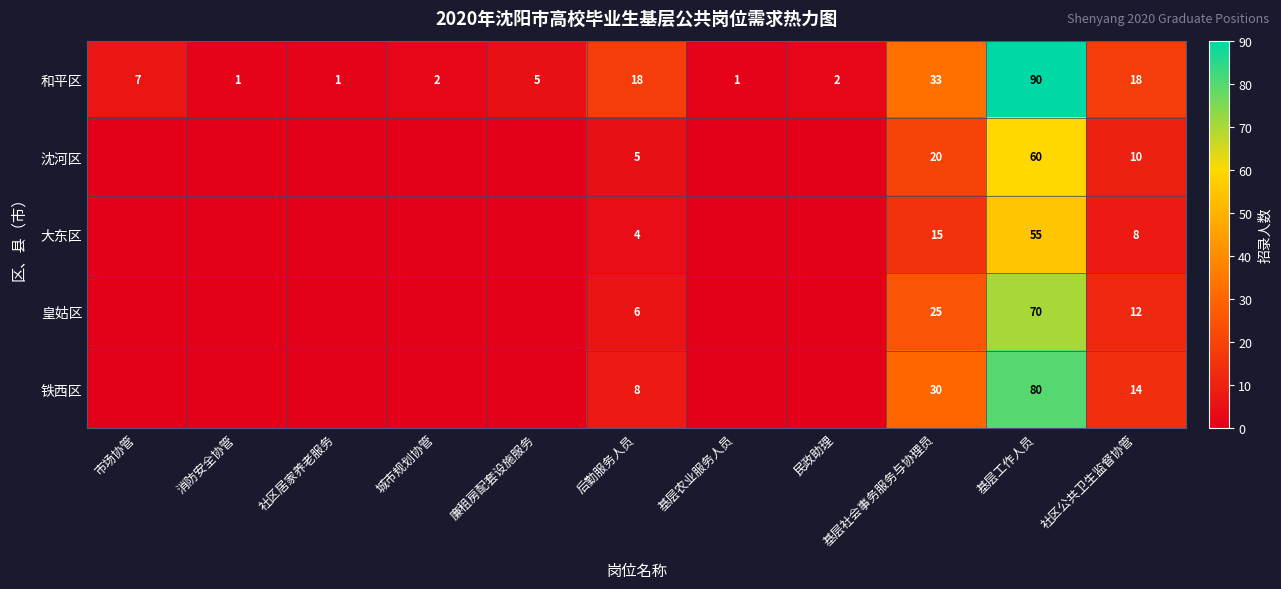

What is the difference between the 和平区 values at 后勤服务人员 and 市场协管?

11